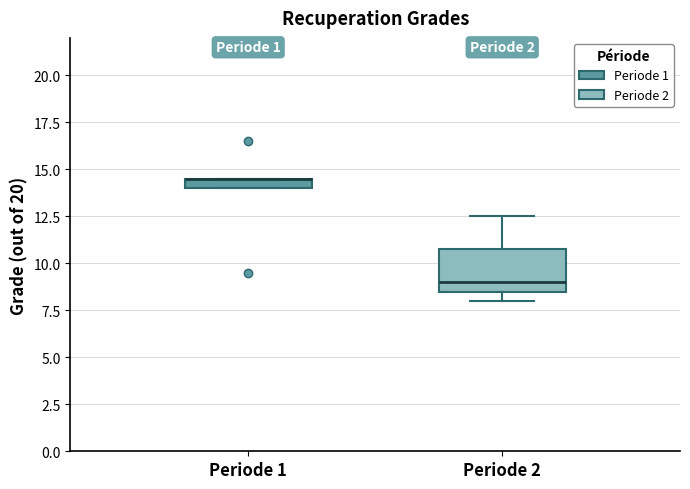

Which box is the tallest, from its lower edge to its upper edge?

Periode 2